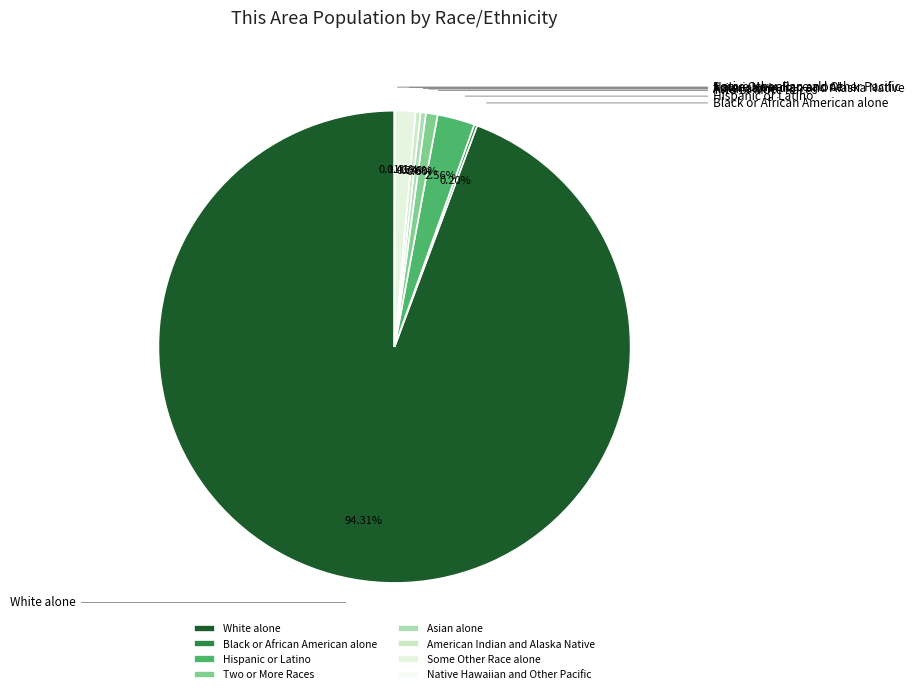

To the nearest percent, what is the difference between the Asian alone and White alone slice percentages?

94%